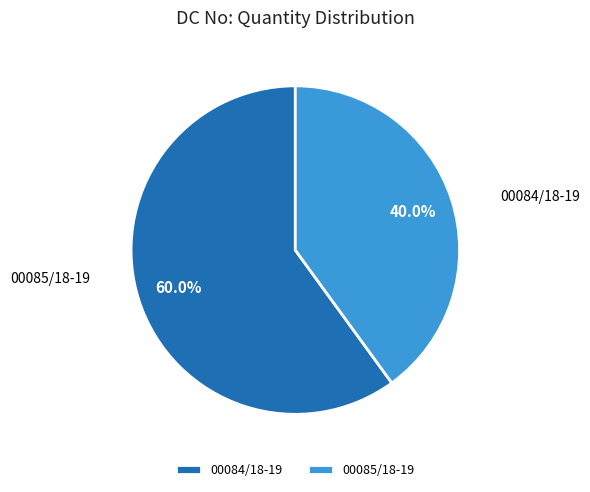

To the nearest percent, what is the difference between the 00085/18-19 and 00084/18-19 slice percentages?

20%